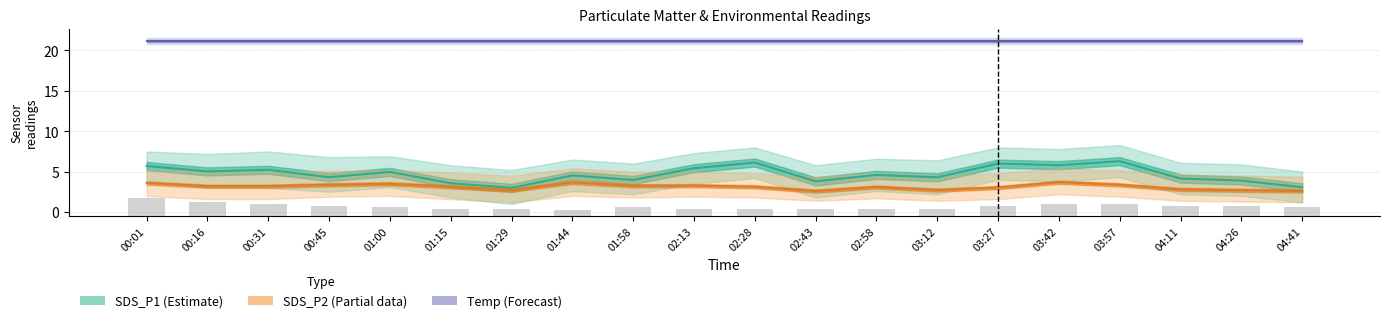

Are the bars grouped side by side (vs. stacked)?

Yes